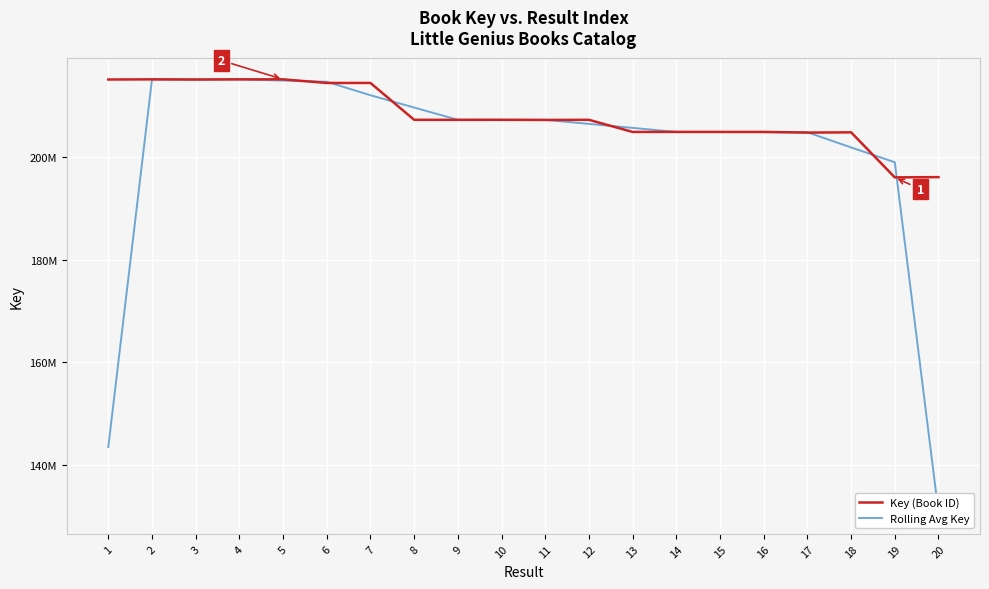

At which category does Rolling Avg Key reach its first local valley?

10